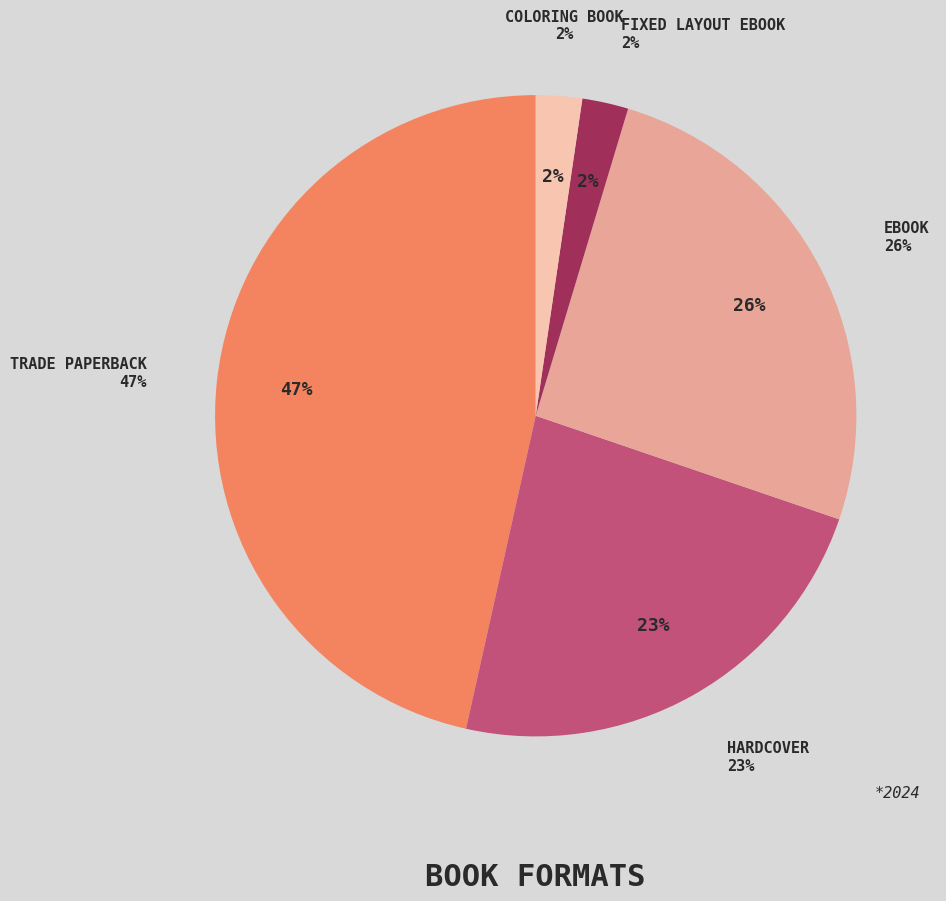

Rank the categories by value from highest to lowest.

Trade Paperback, eBook, Hardcover, Fixed Layout eBook, Coloring Book